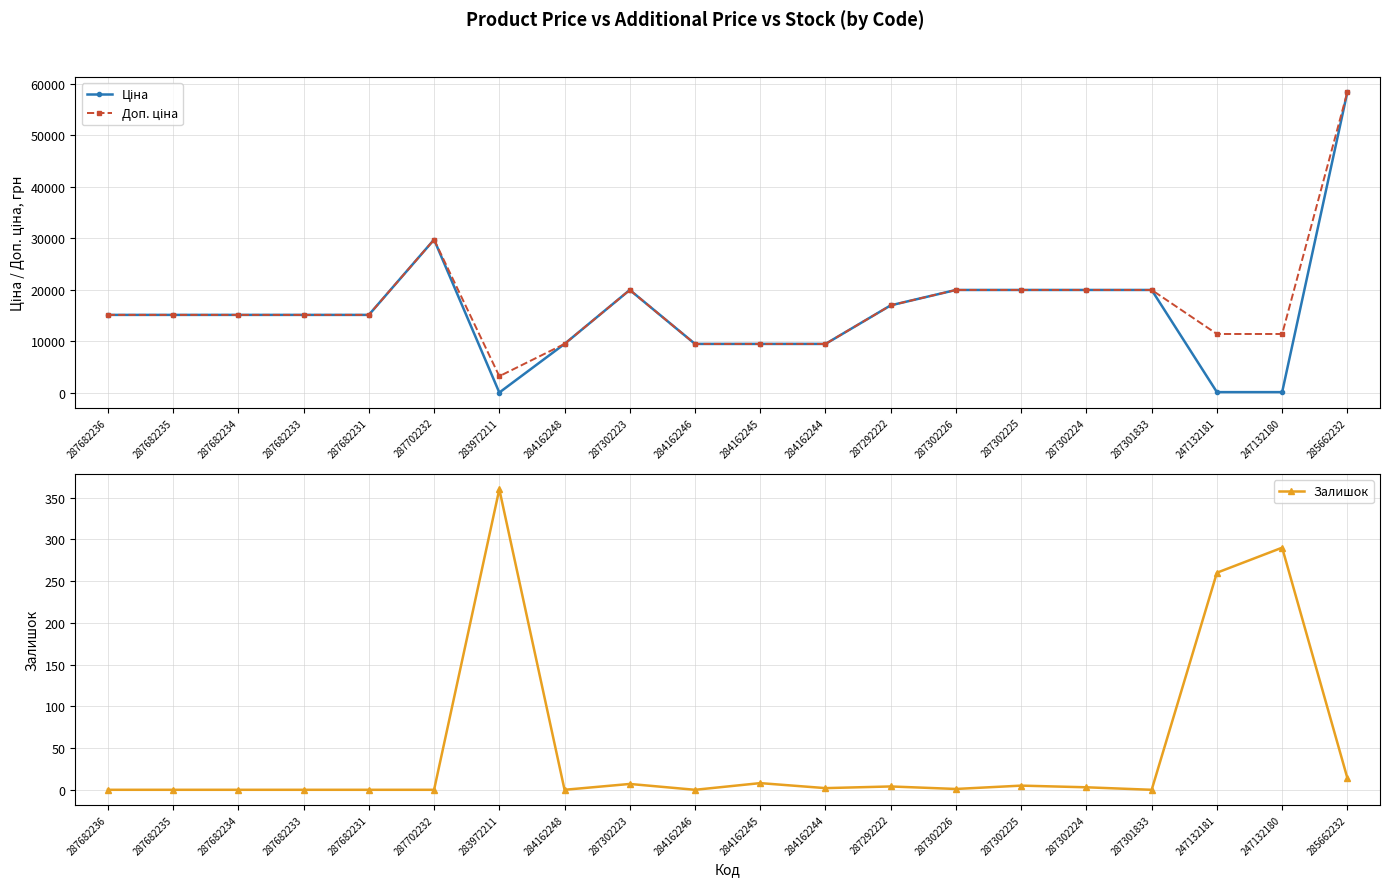

Is it true that Ціна equals 114.1 at 247132180?

True